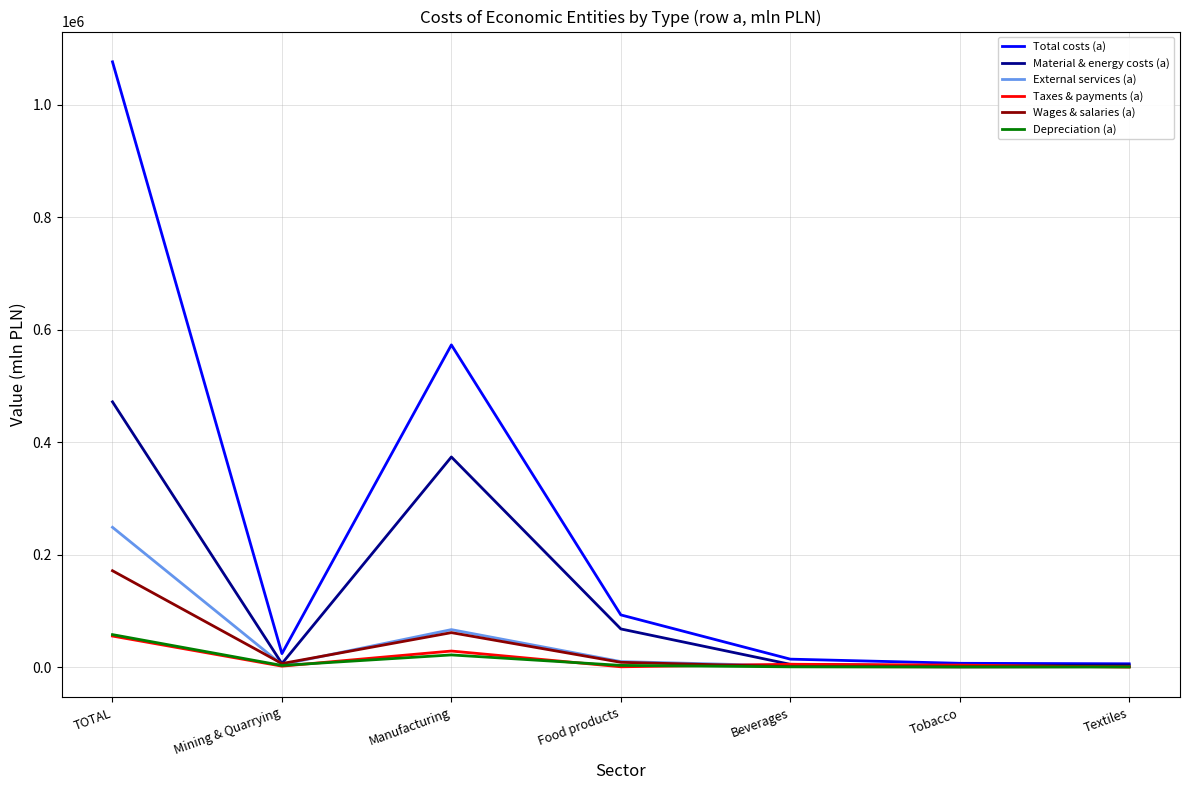

At which category does Material & energy costs (a) reach its first local valley?

Mining & Quarrying